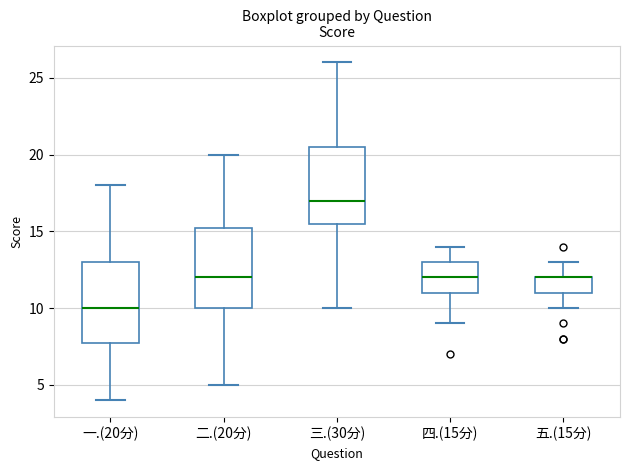

Reading left to right, read every box against the y-axis: the position of its median line, the range the box covers, and the ends of its whiskers. The values are not printed on the chart, so give them approximately, as read against the axis.

一.(20分): median 10.0, box 8.0 to 13.0, whiskers 4.0 to 18.0
二.(20分): median 12.0, box 10.0 to 15.5, whiskers 5.0 to 20.0
三.(30分): median 17.0, box 15.5 to 20.5, whiskers 10.0 to 26.0
四.(15分): median 12.0, box 11.0 to 13.0, whiskers 9.0 to 14.0
五.(15分): median 12.0 (drawn on the box's upper edge), box 11.0 to 12.0, whiskers 10.0 to 13.0